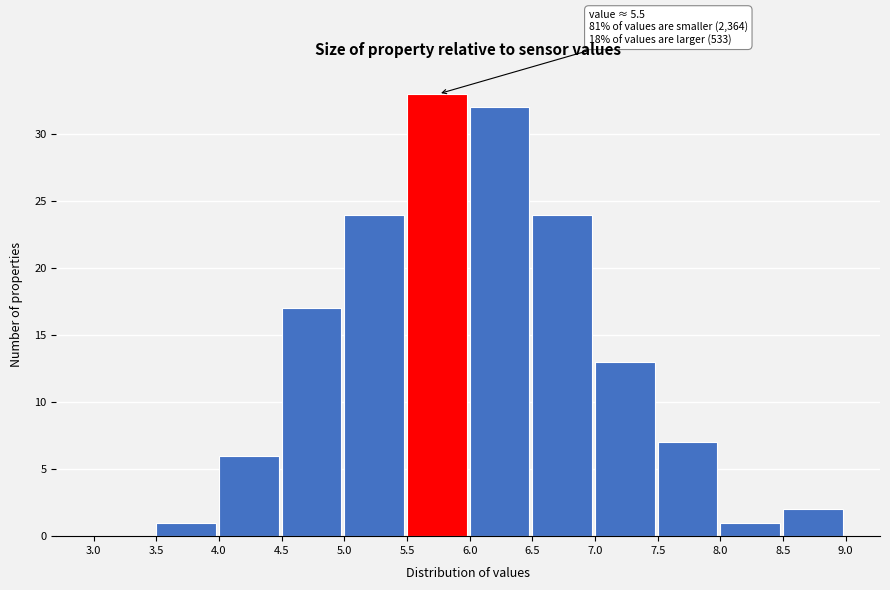

Over which range of the x-axis is the bar tallest?

5.5 to 6.0